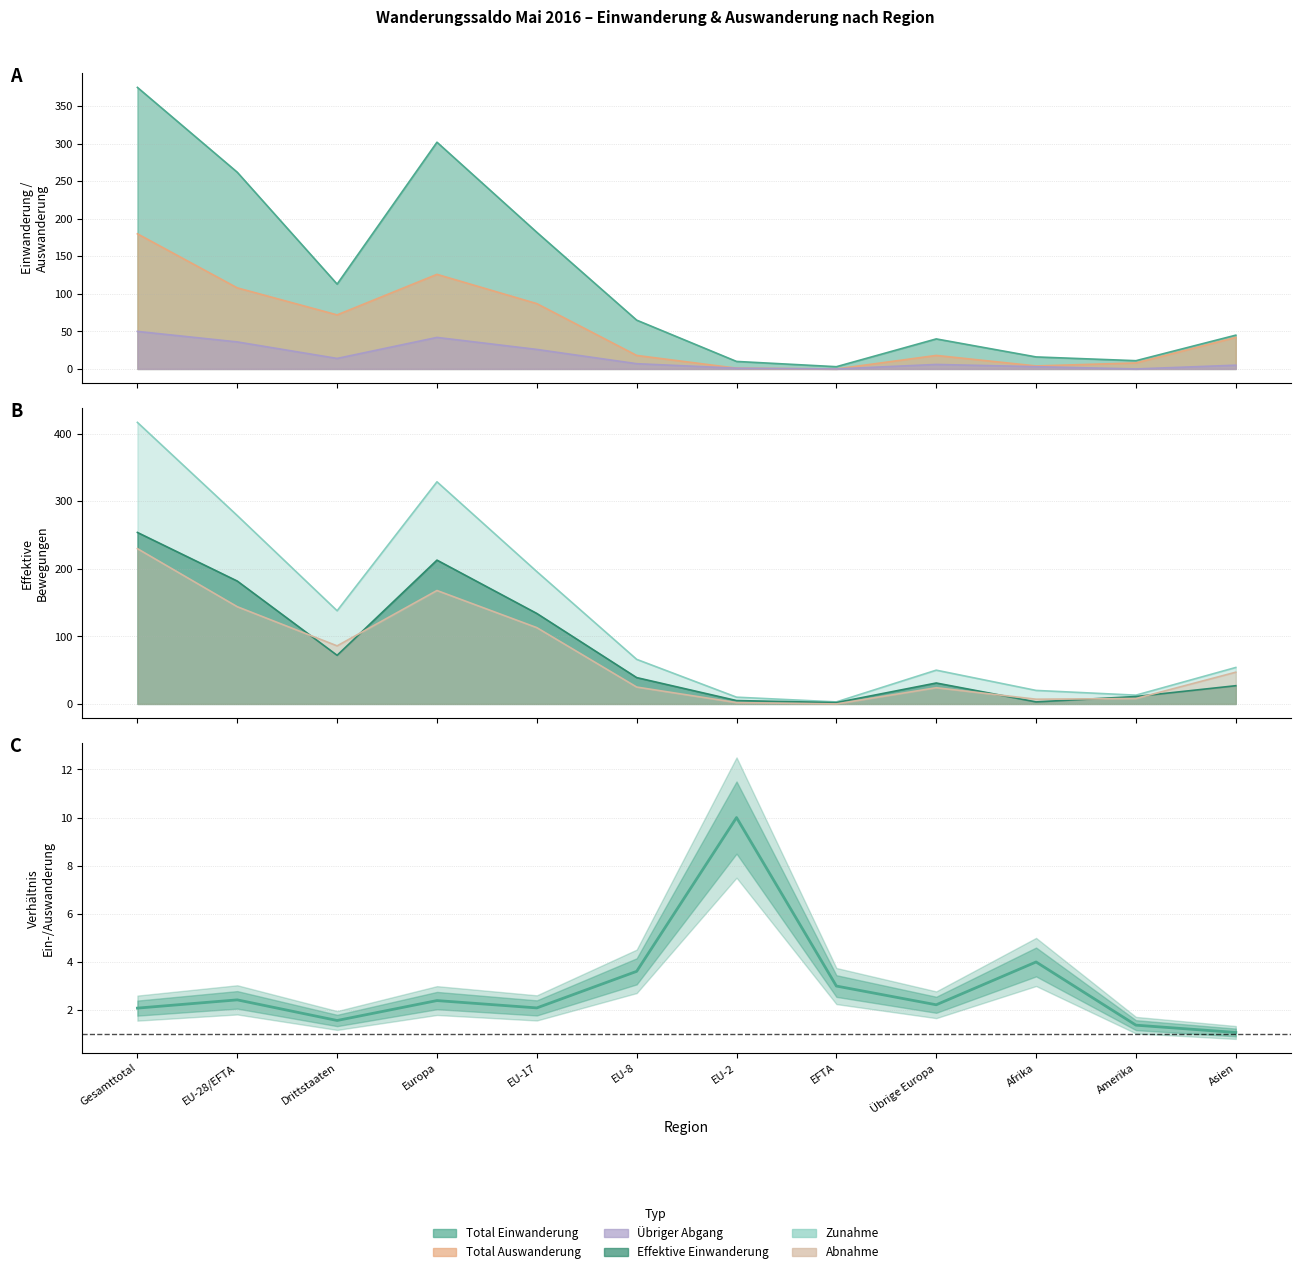

Which has a higher value, Drittstaaten or Asien?

Drittstaaten